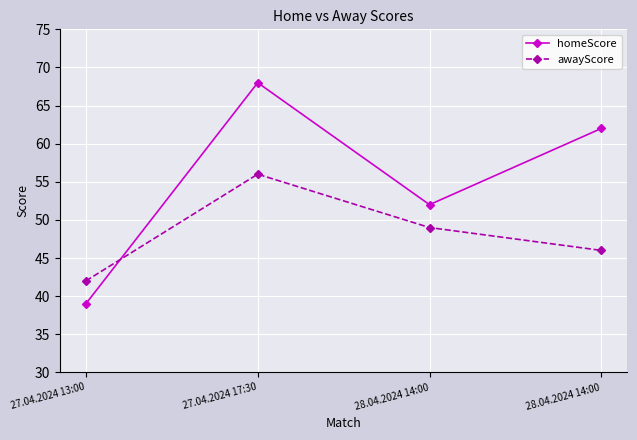

What is the maximum value shown in the chart?

68